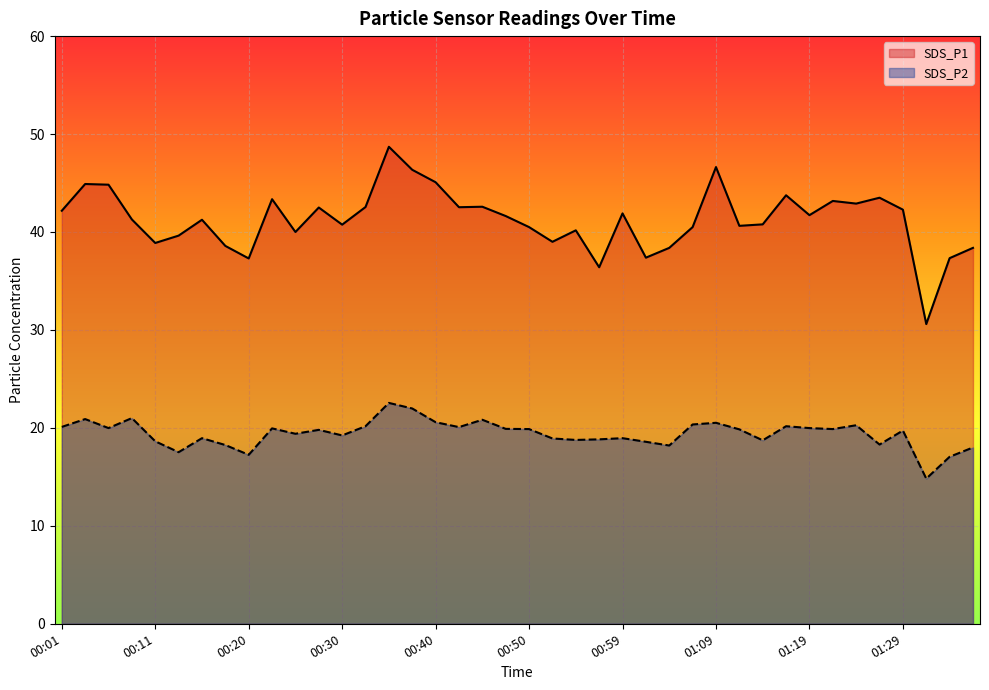

What is the label of the 29th point from the right?

00:28